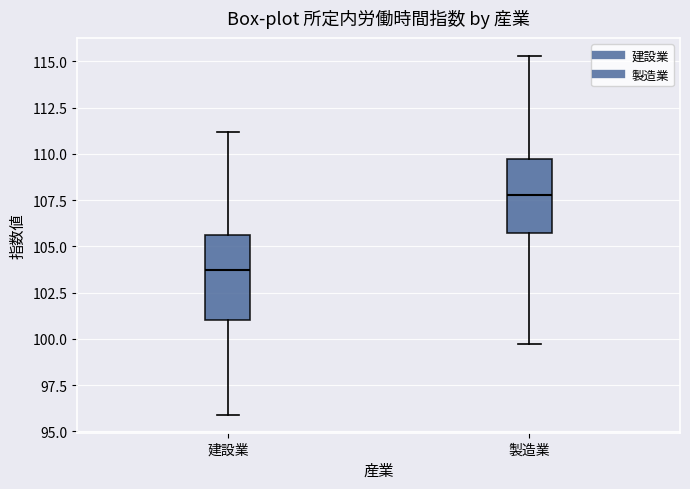

Reading left to right, read every box against the y-axis: the position of its median line, the range the box covers, and the ends of its whiskers. The values are not printed on the chart, so give them approximately, as read against the axis.

建設業: median 103.5, box 101.0 to 105.5, whiskers 96.0 to 111.0
製造業: median 108.0, box 105.5 to 110.0, whiskers 99.5 to 115.5